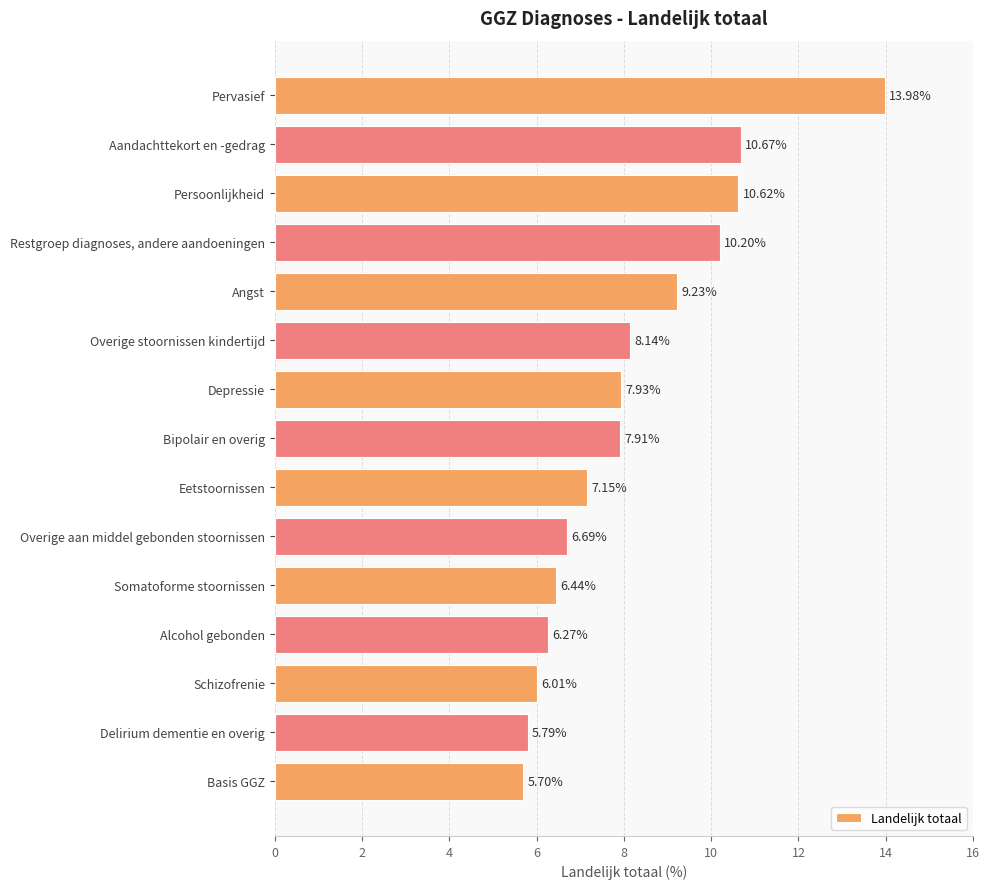

Does the chart contain any negative values?

No